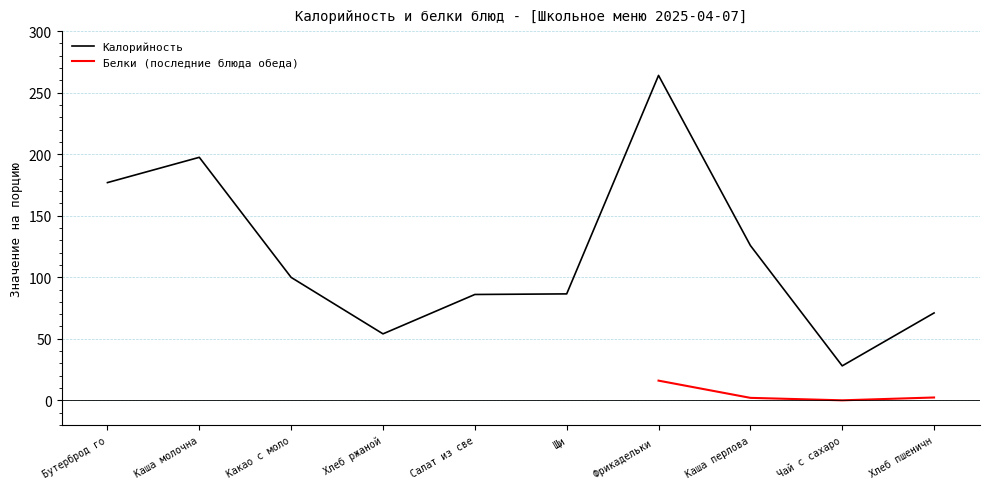

True or false: the data has more than 1 interior local peaks.

True